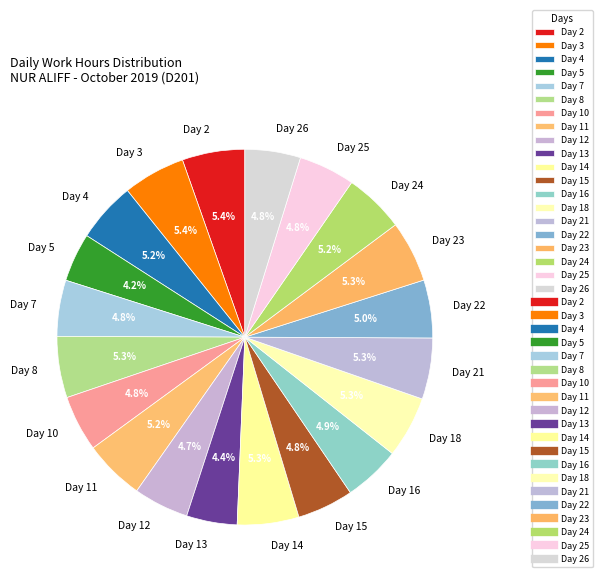

Does Day 4 represent more than half of the total?

No